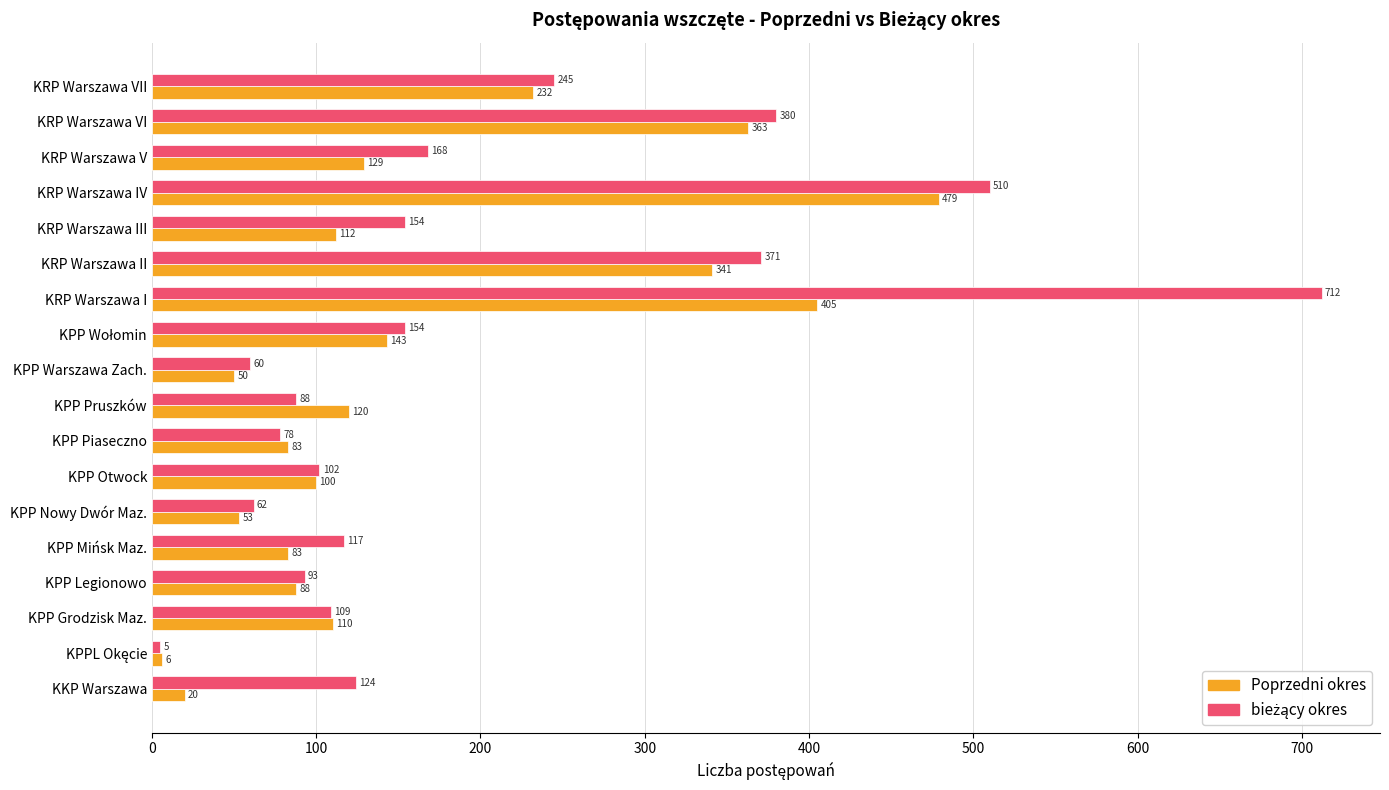

Which series changed the most between KRP Warszawa III and KRP Warszawa VI?

Poprzedni okres